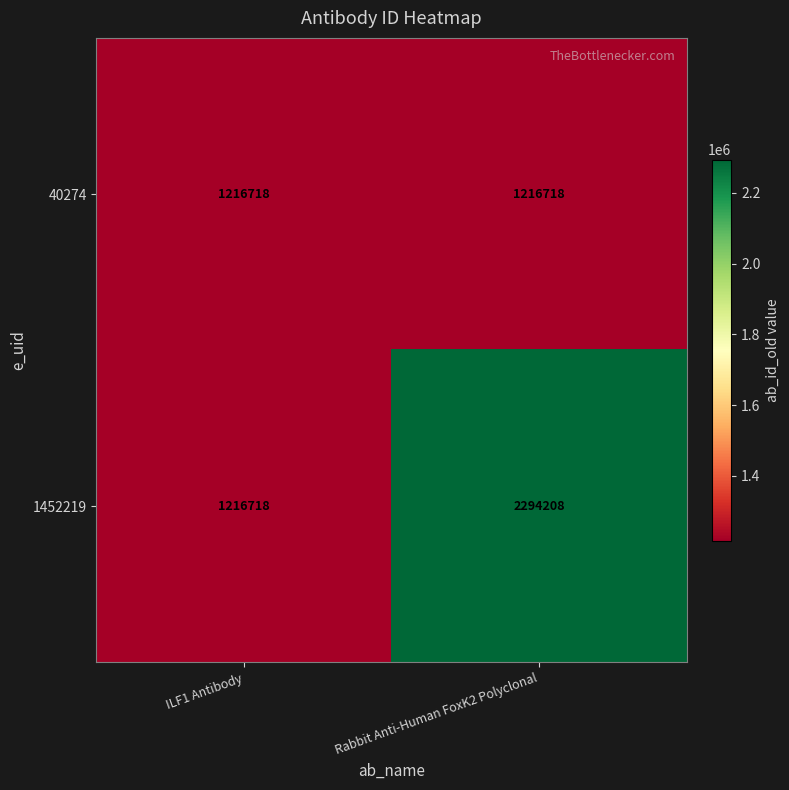

Reading left to right, extract all data points from this chart.

40274: ILF1 Antibody=1216718	Rabbit Anti-Human FoxK2 Polyclonal=1216718
1452219: ILF1 Antibody=1216718	Rabbit Anti-Human FoxK2 Polyclonal=2294208